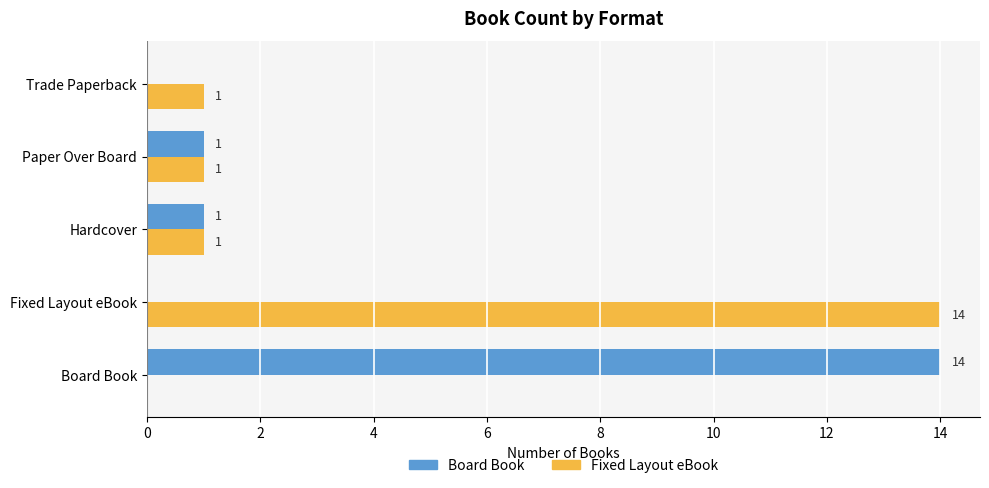

Which series has the largest total across all categories?

Fixed Layout eBook